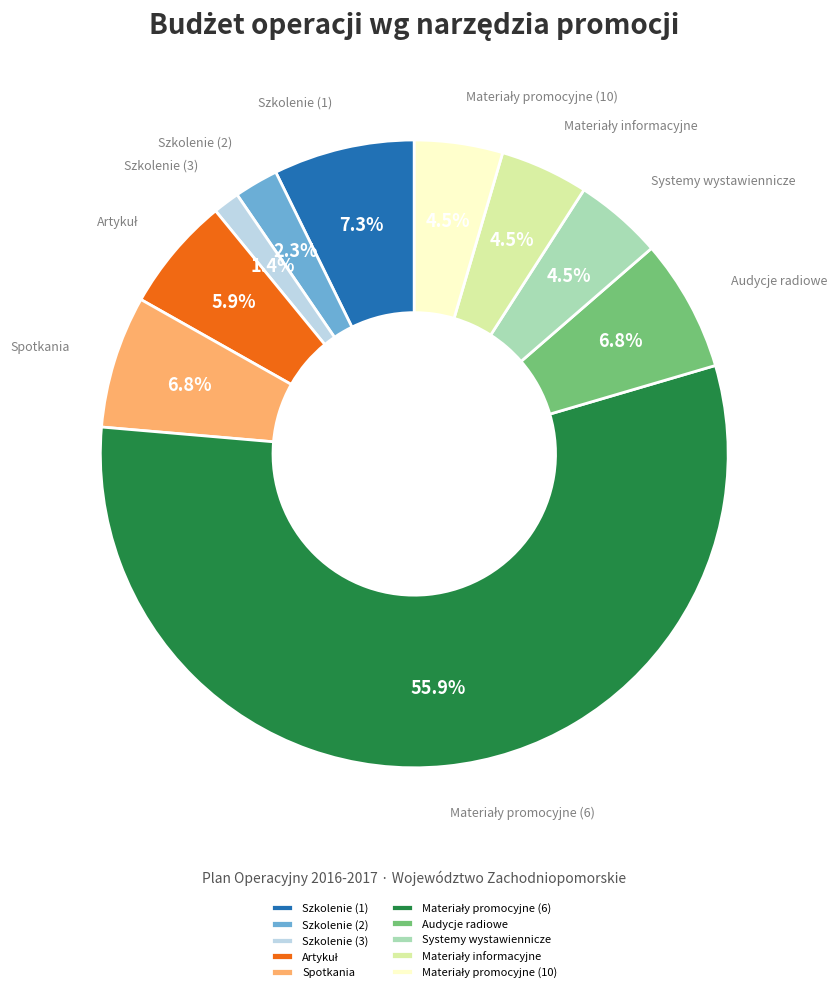

To the nearest percent, what is the combined percentage of Audycje radiowe and Szkolenie (2)?

9%